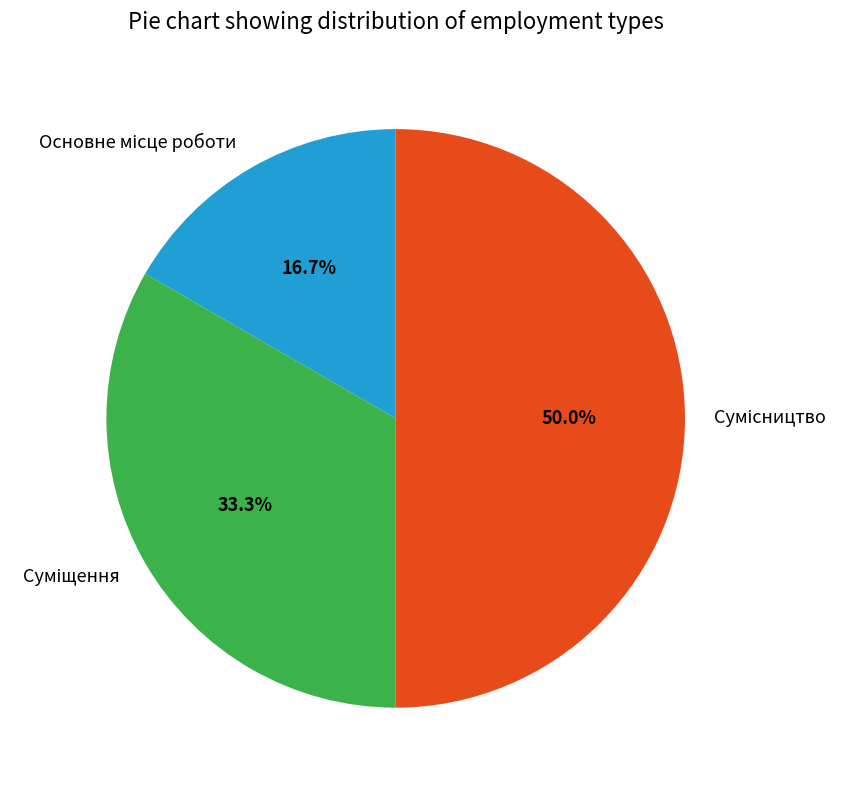

Does any single category account for the majority?

No